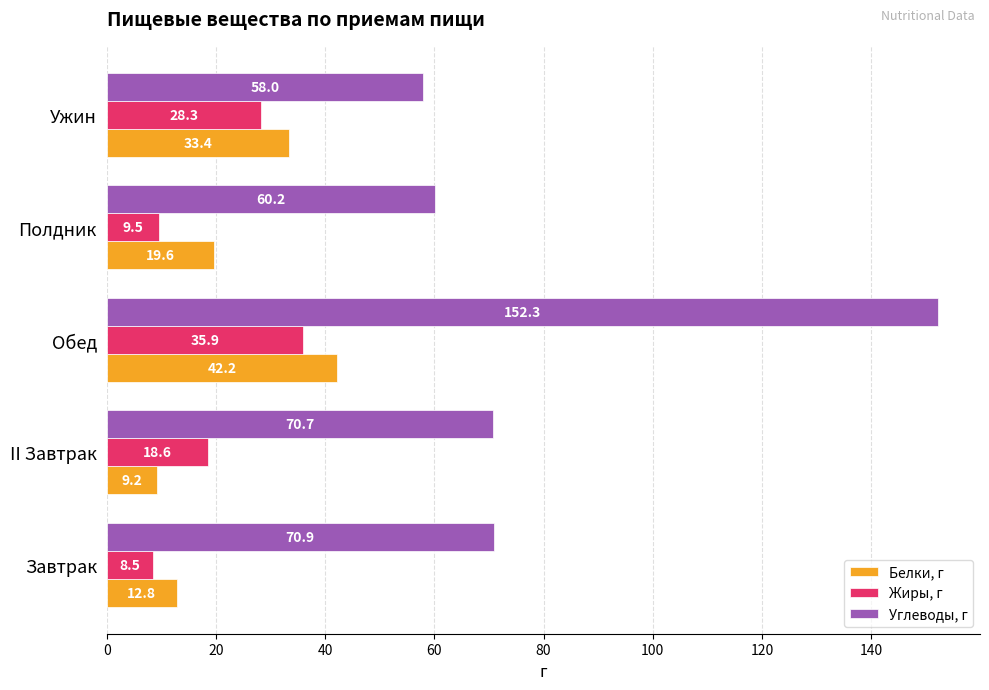

The Углеводы, г series shows 113.2 at Завтрак. True or false?

False